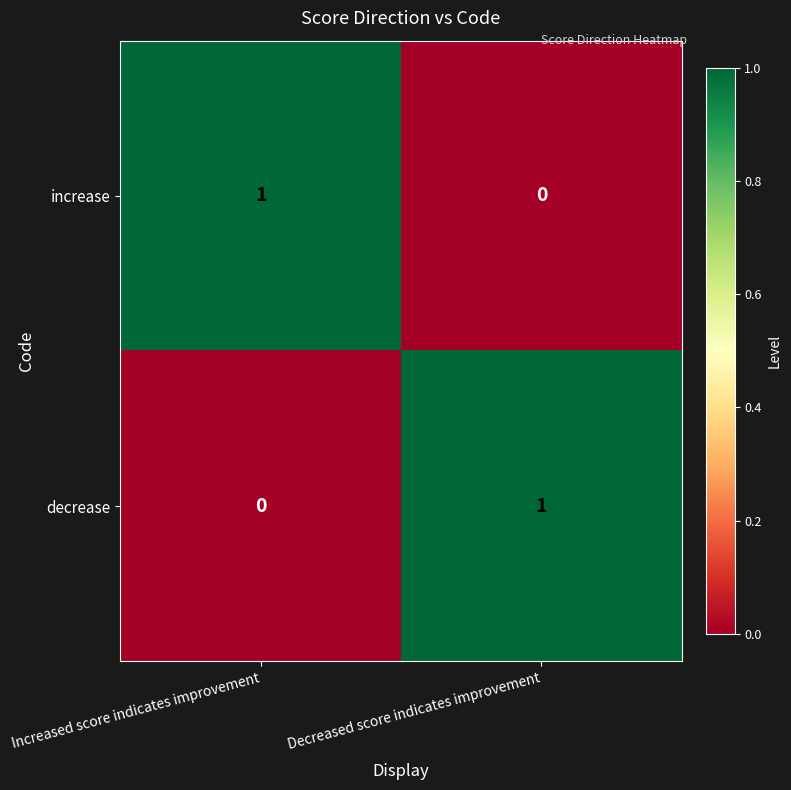

Is the value of increase at Decreased score indicates improvement greater than the value of decrease at Decreased score indicates improvement?

No